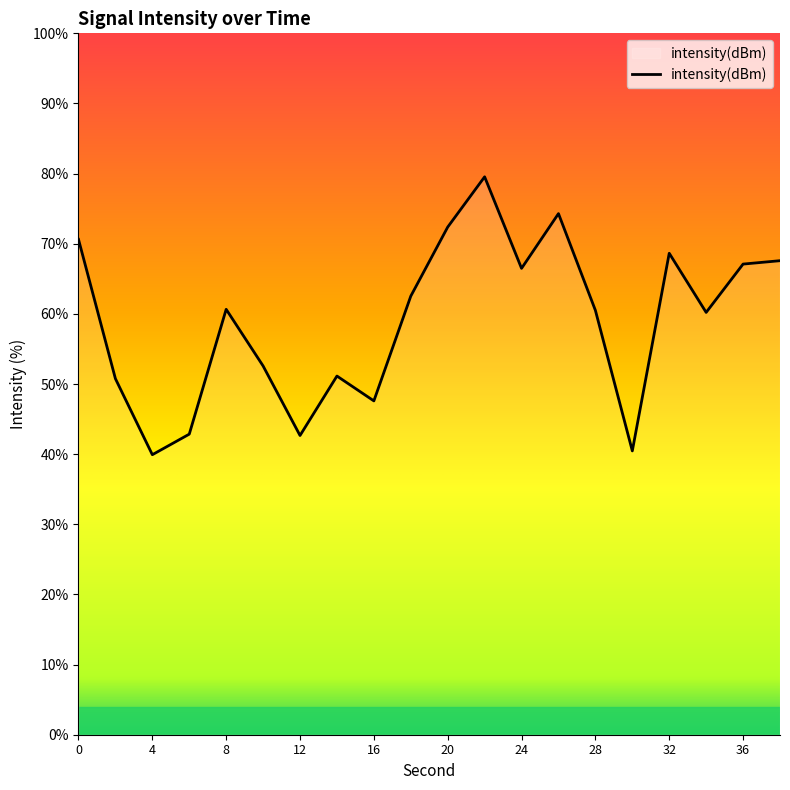

What is the difference between the maximum and minimum values?

39.6